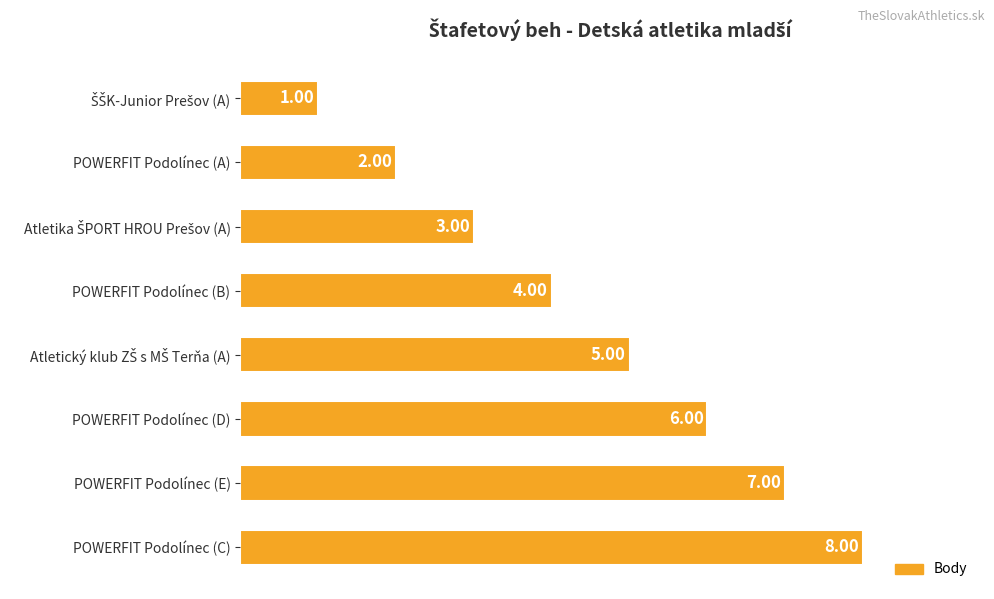

What is the difference between the second highest and minimum values?

6